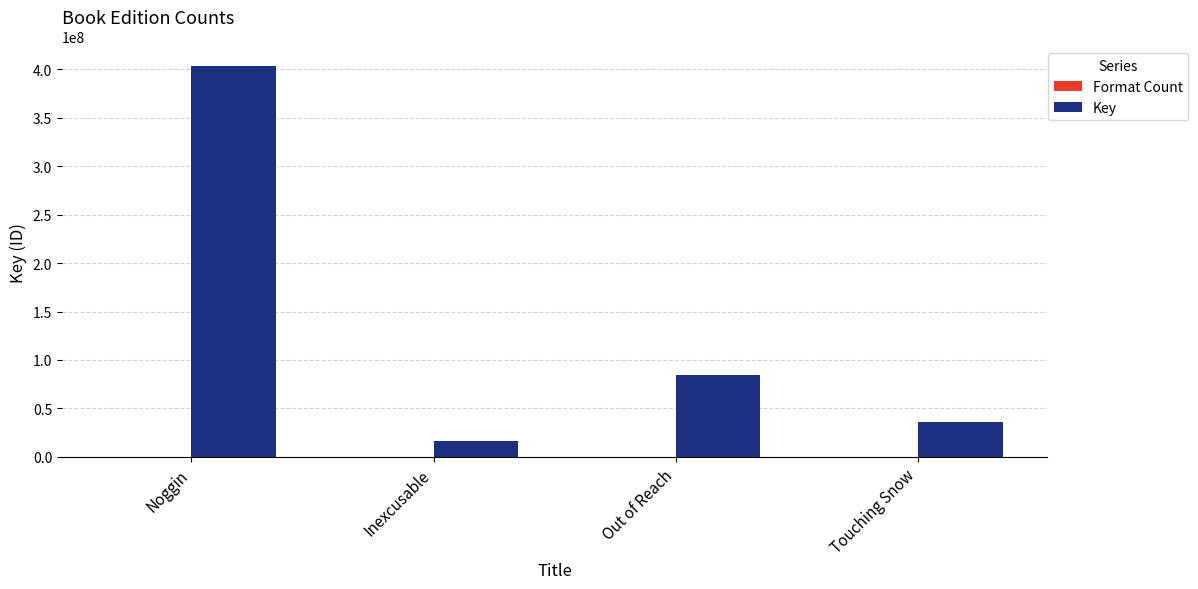

At which category is the sum across all series the highest?

Noggin